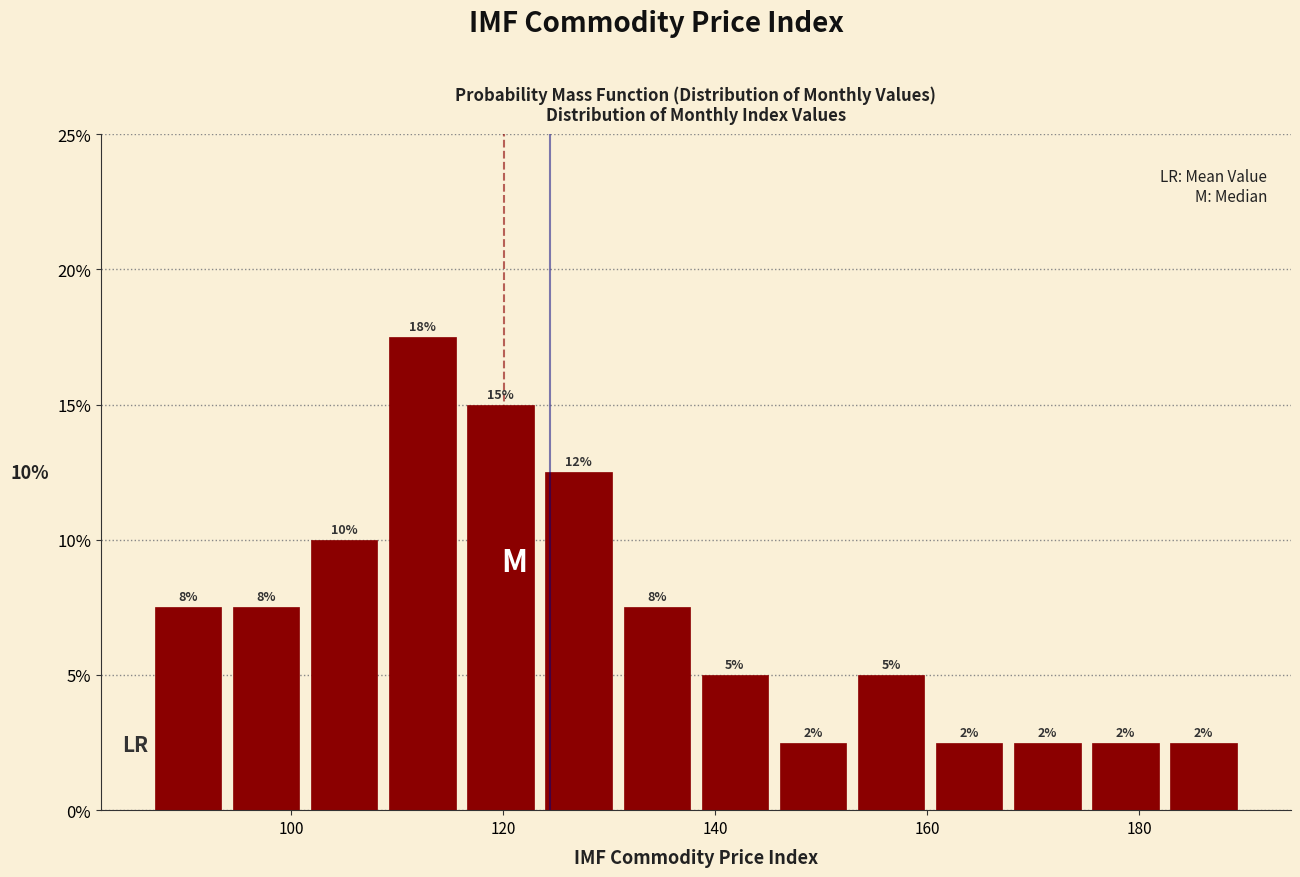

Read against the x-axis, roughly where is the centre of the tallest bar?

112